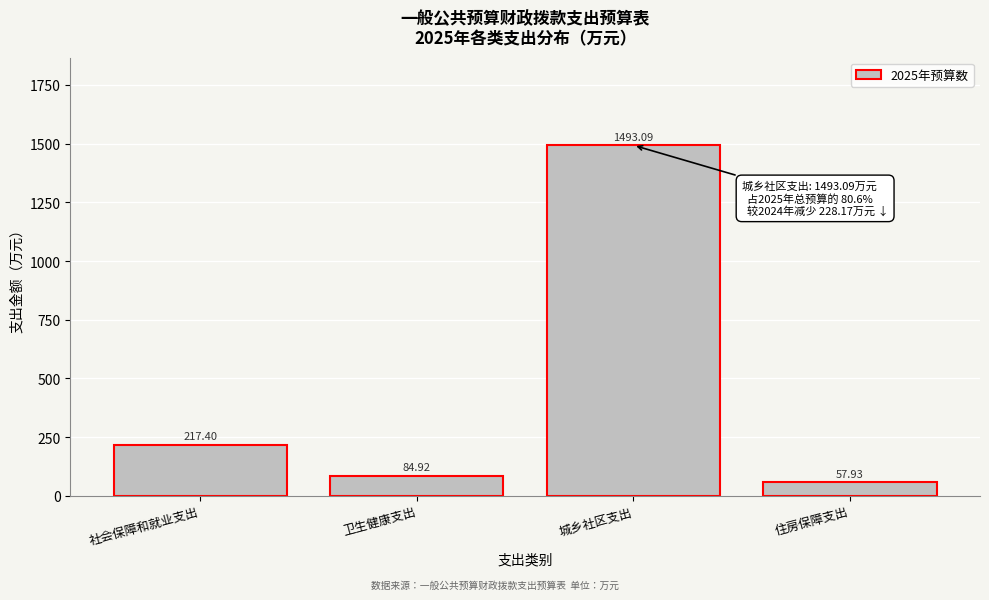

Which label corresponds to the smallest value in the chart?

住房保障支出